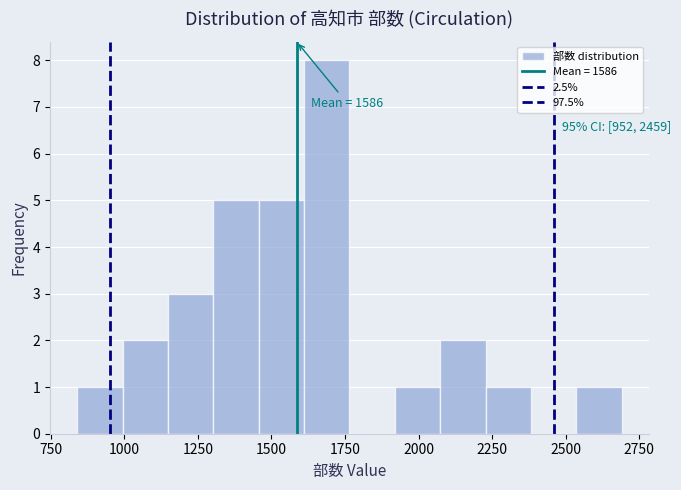

Read against the x-axis, roughly where is the centre of the tallest bar?

1700